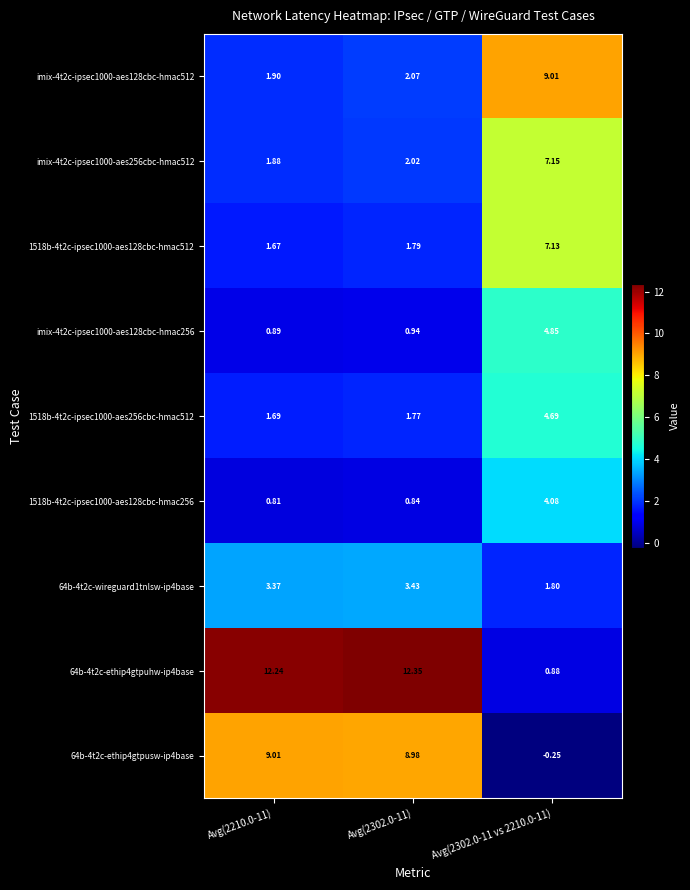

How many categories are shown in the chart?

3